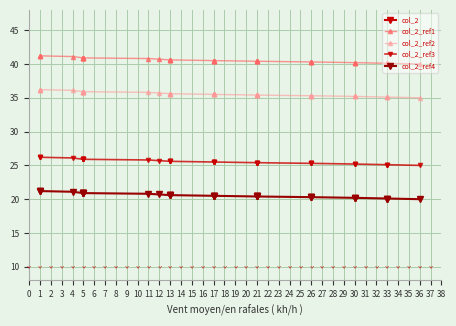

What is the sum of the col_2_ref2 values at 5 and 26?

71.2